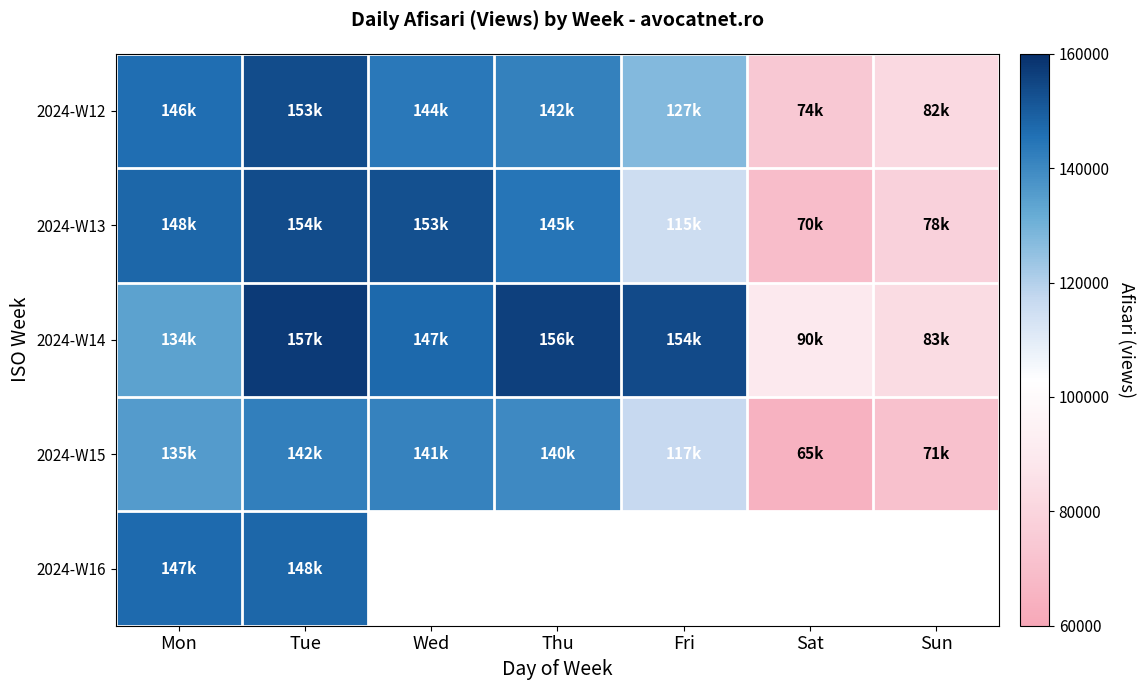

List the series in order of their peak value, highest first.

2024-W14, 2024-W13, 2024-W12, 2024-W16, 2024-W15